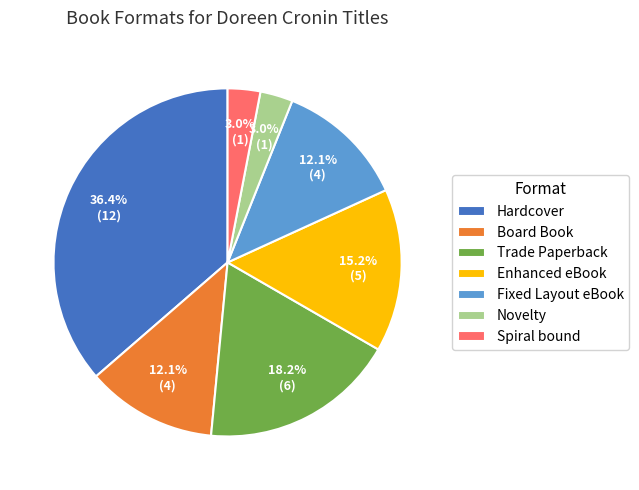

To the nearest percent, what is the average slice percentage?

14%